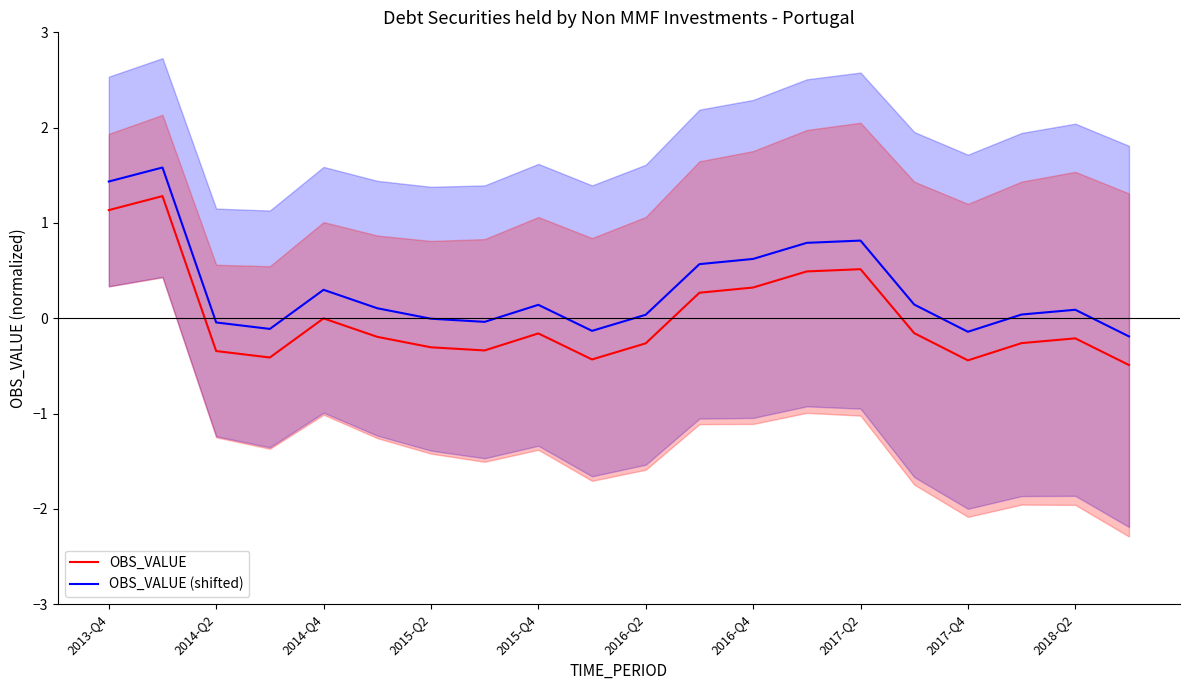

What is the difference between the maximum and minimum values in the OBS_VALUE (shifted) series?

1.8